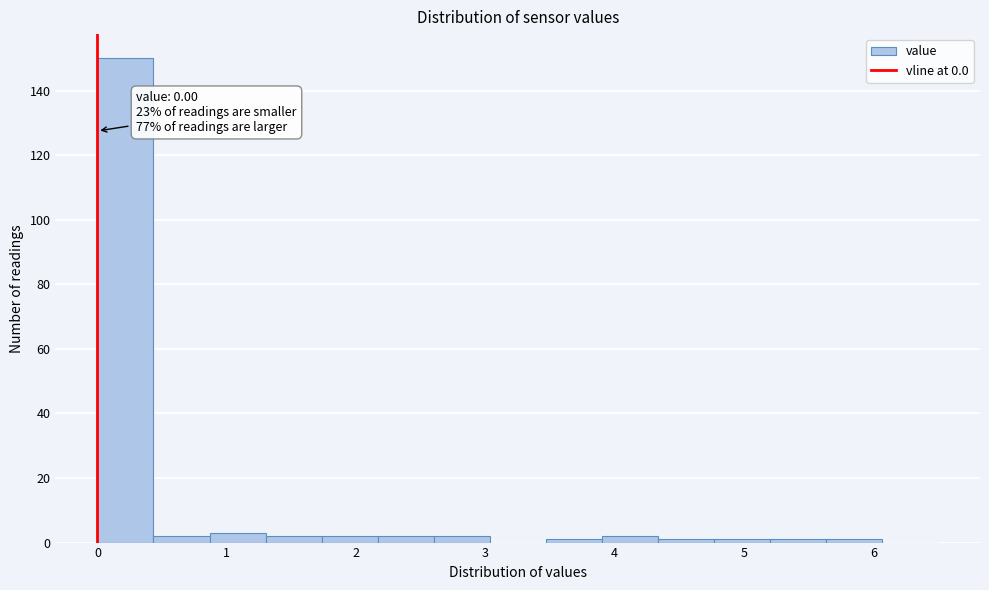

Which range on the x-axis has the tallest bar?

0.0 to 0.4